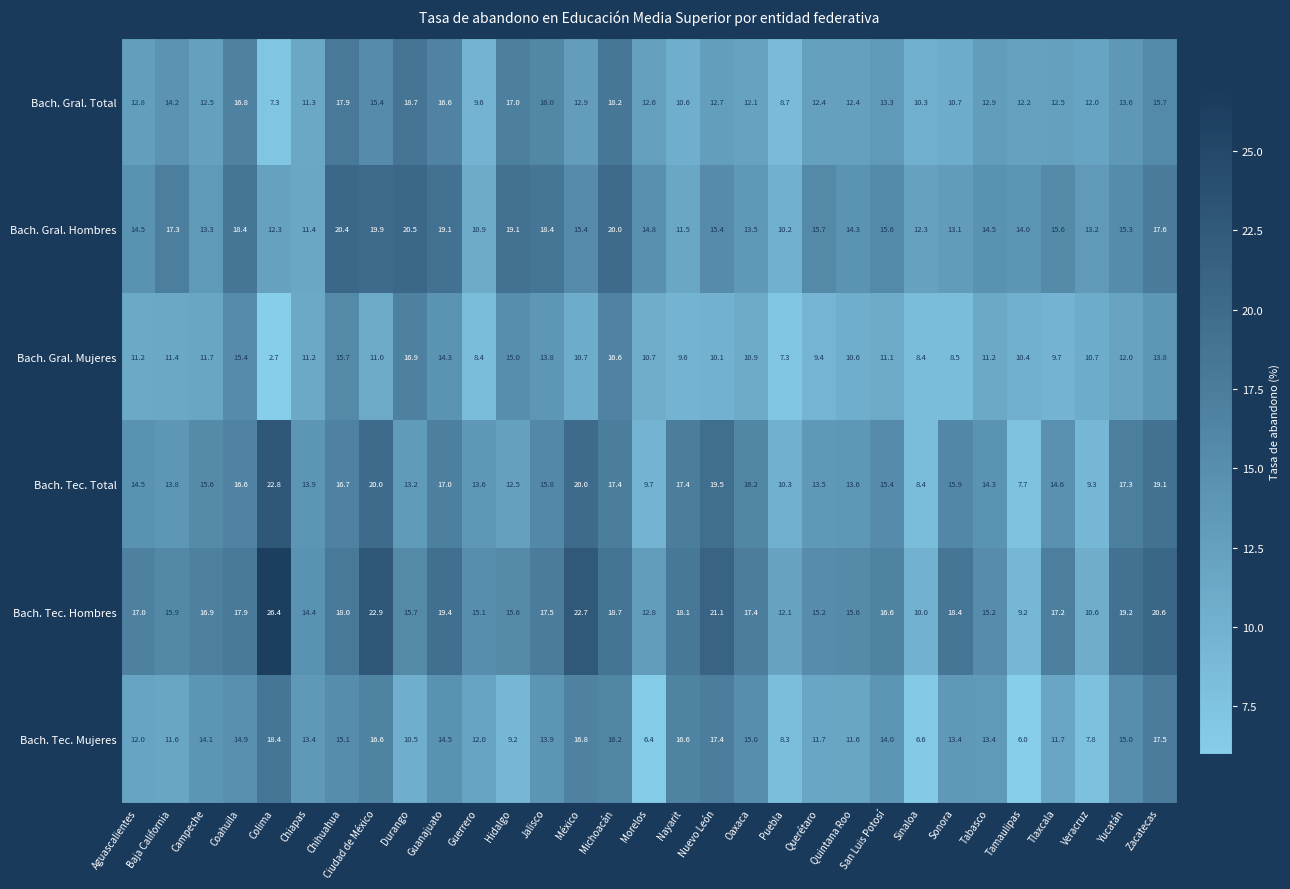

Which series has the widest spread of values?

Bach. Tec. Hombres